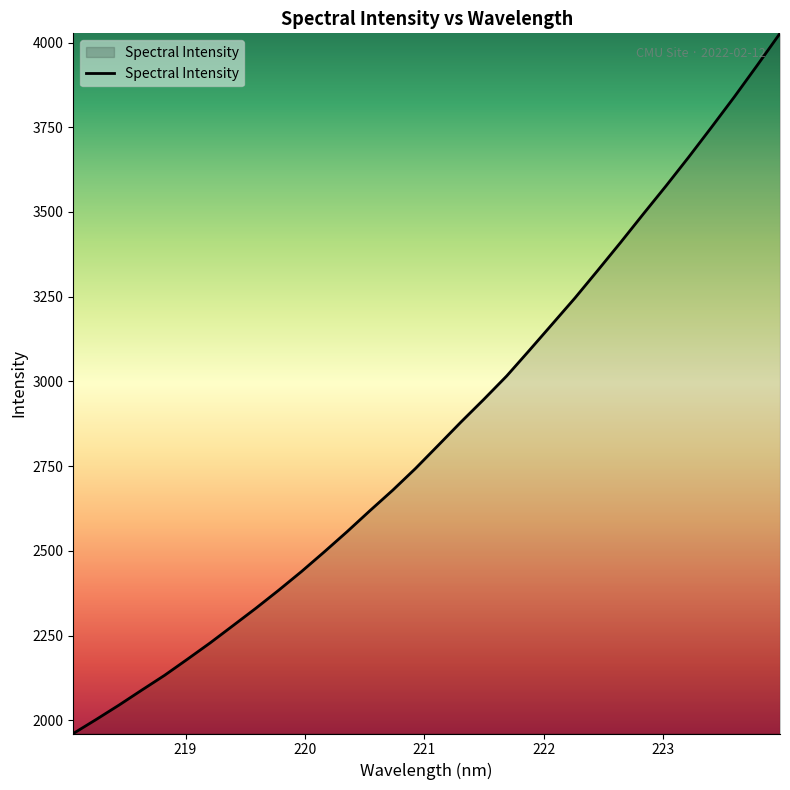

What is the difference between the maximum and minimum values?

2066.4